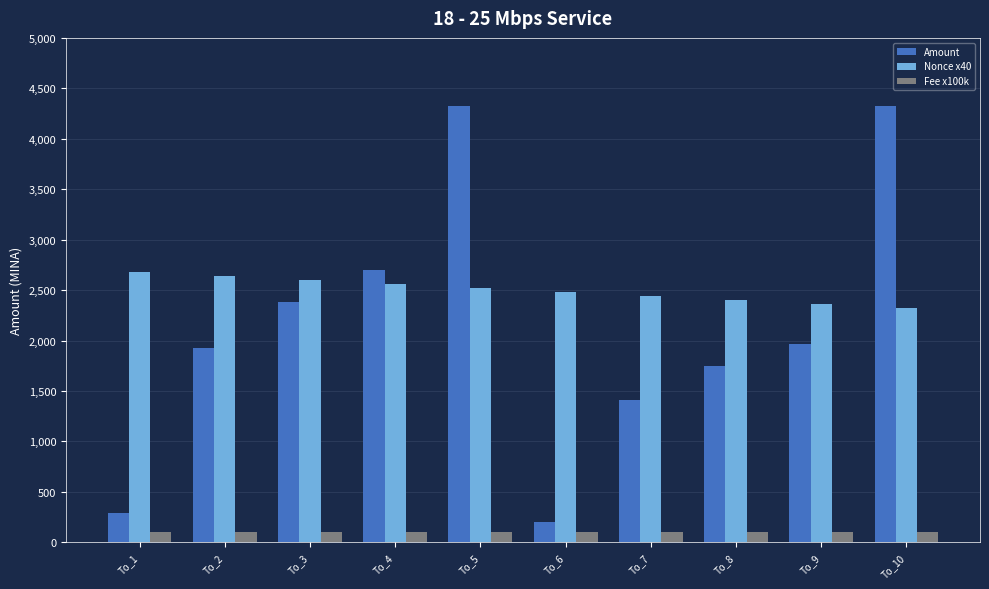

List the series in order of their peak value, highest first.

Amount, Nonce x40, Fee x100k